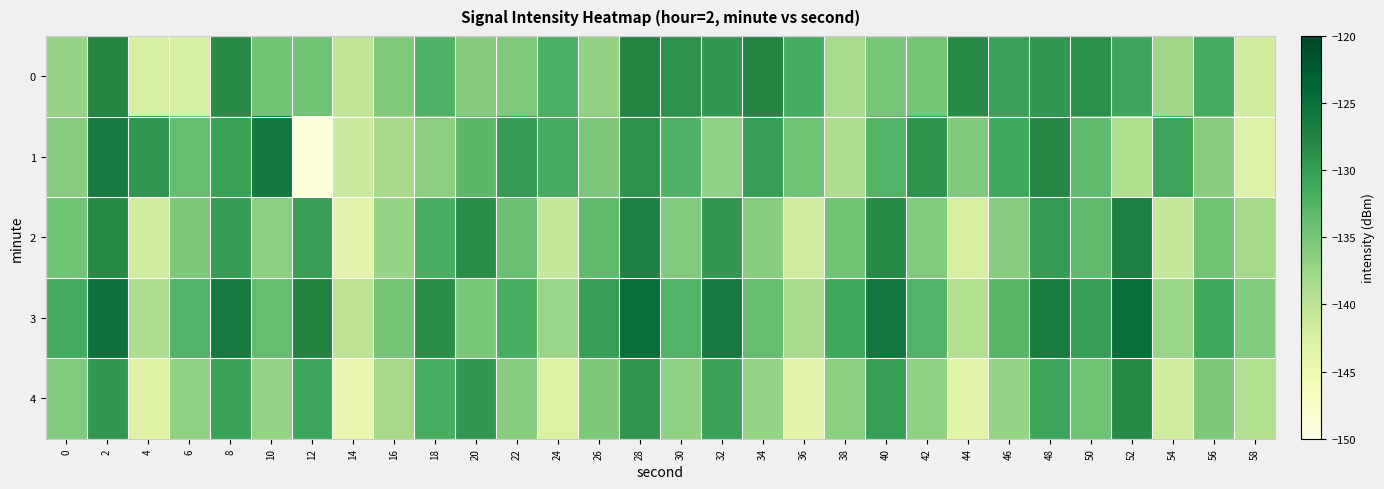

What is the smallest value displayed?

-148.8